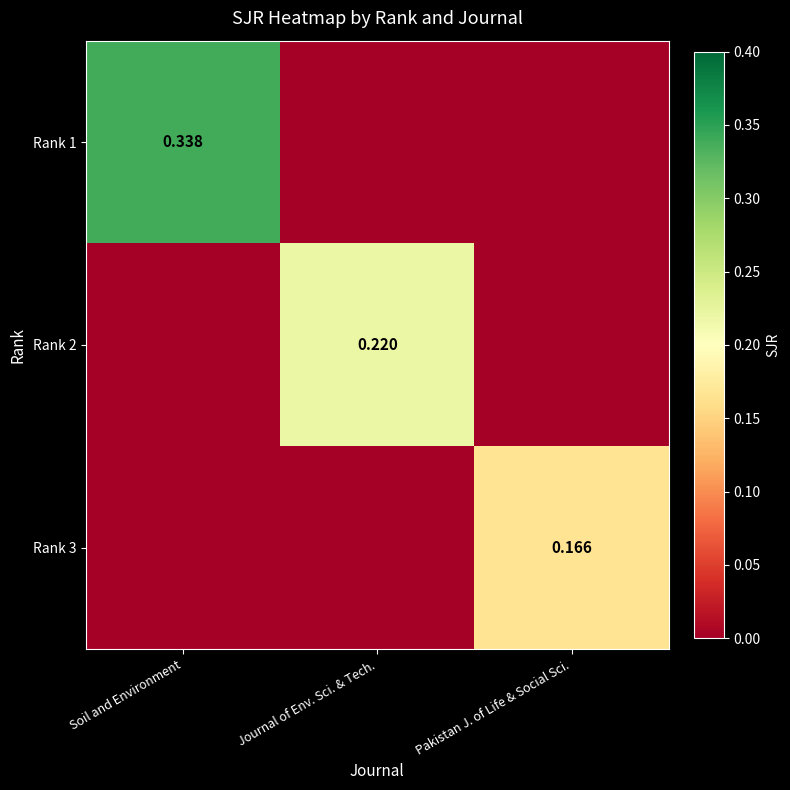

What is the average value of the Rank 2 series?

0.1